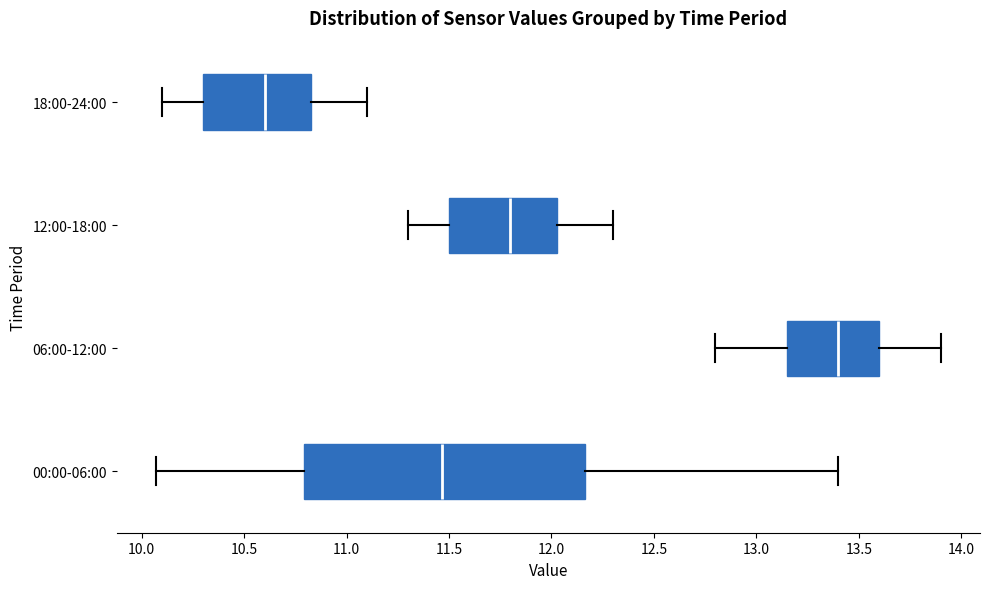

Comparing the boxes themselves (not the whiskers), which one is the widest?

00:00-06:00